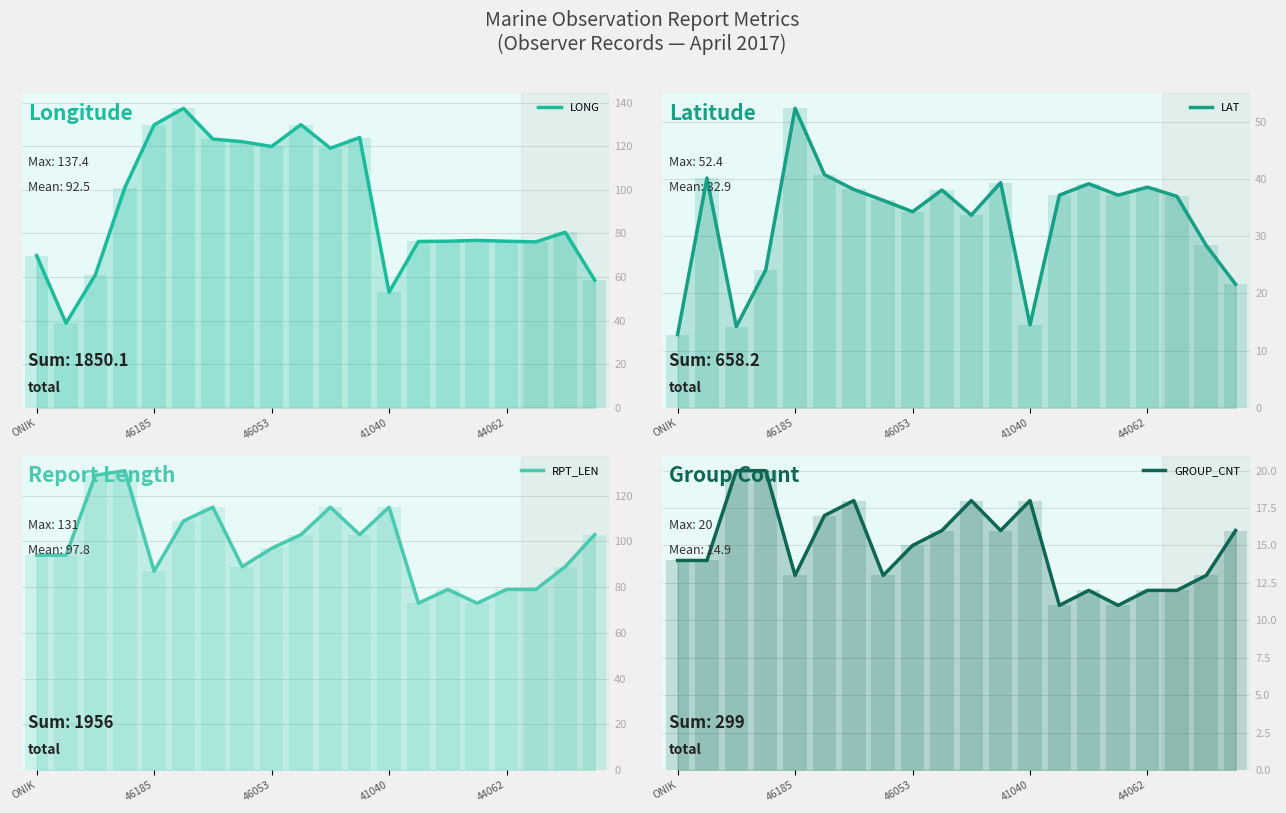

At how many categories does at least one series exceed 12?

20